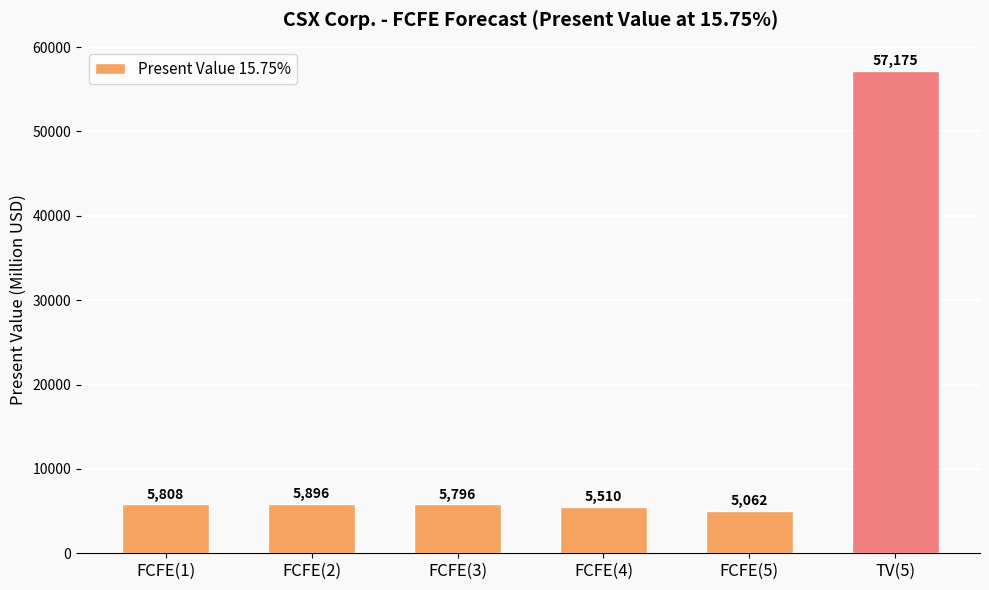

What is the difference between the maximum and minimum values?

52113